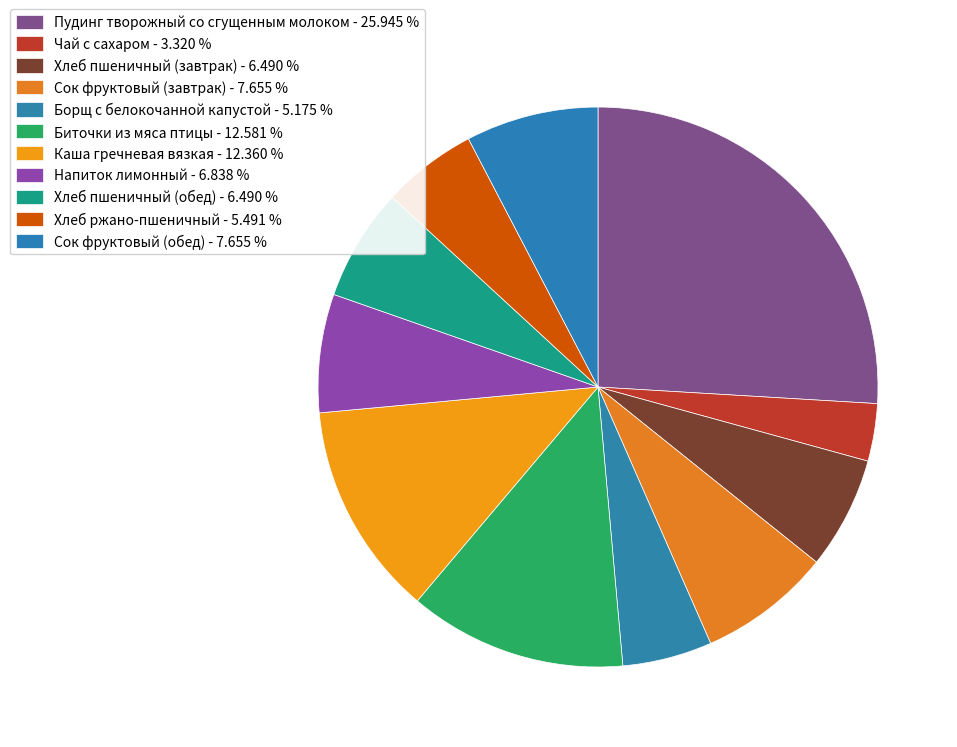

Rank the categories by value from lowest to highest.

Чай с сахаром, Борщ с белокочанной капустой, Хлеб ржано-пшеничный, Хлеб пшеничный (завтрак), Хлеб пшеничный (обед), Напиток лимонный, Сок фруктовый (завтрак), Сок фруктовый (обед), Каша гречневая вязкая, Биточки из мяса птицы, Пудинг творожный со сгущенным молоком